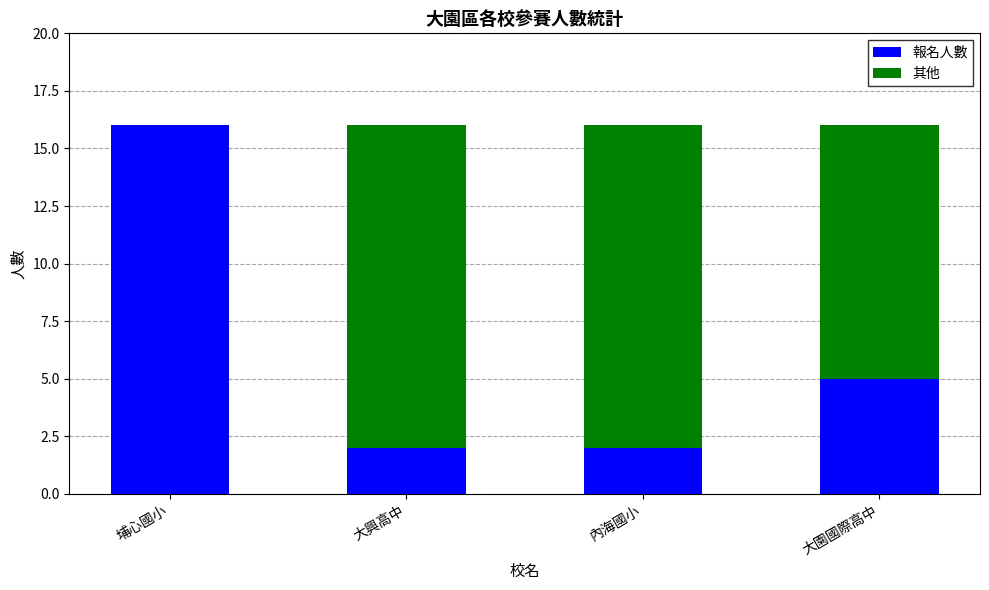

Which category has the highest value in the 報名人數 series?

埔心國小